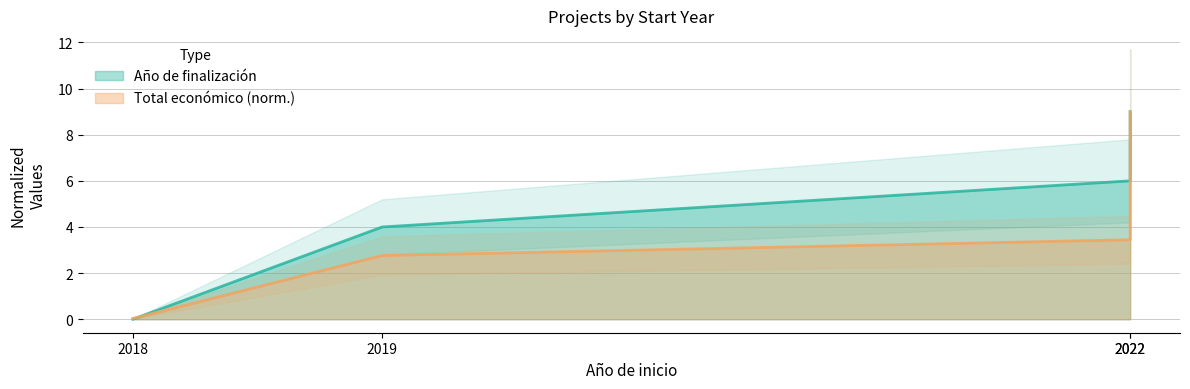

How many distinct data groups are displayed?

2